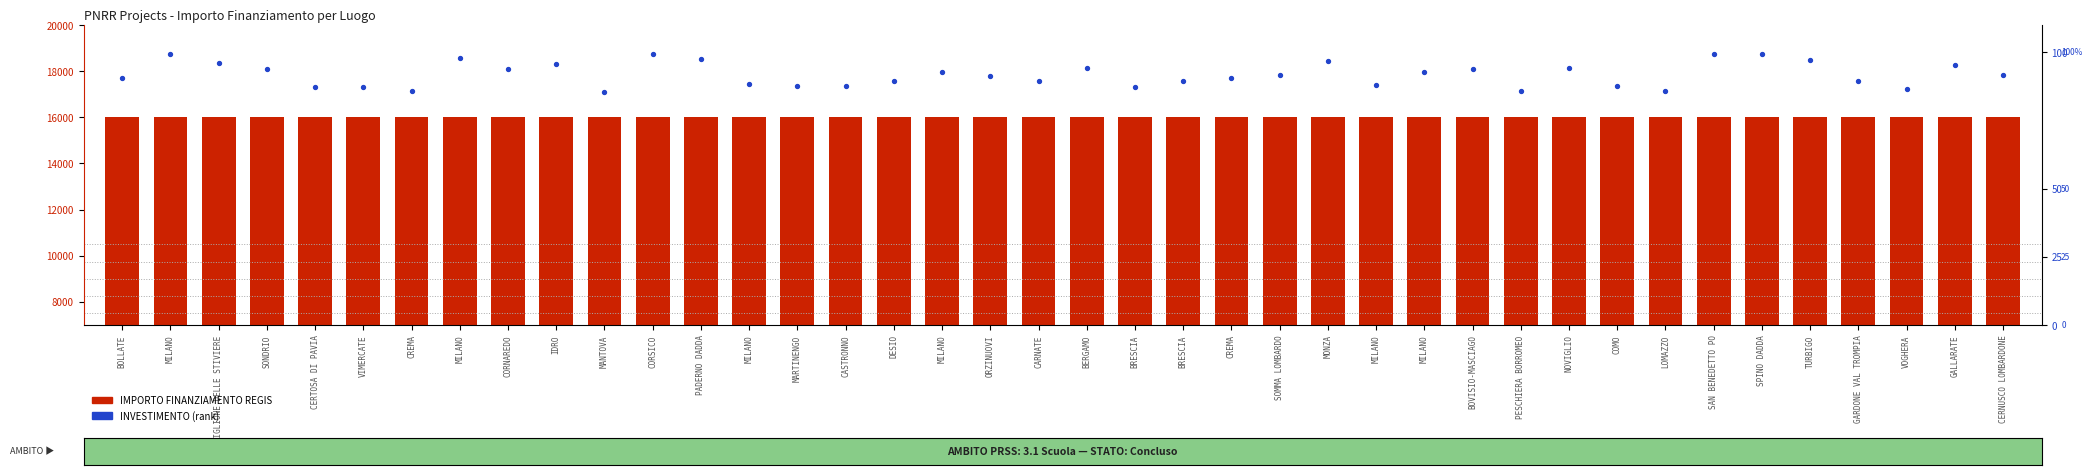

Which series has the widest spread of Y values?

INVESTIMENTO (percentile rank)